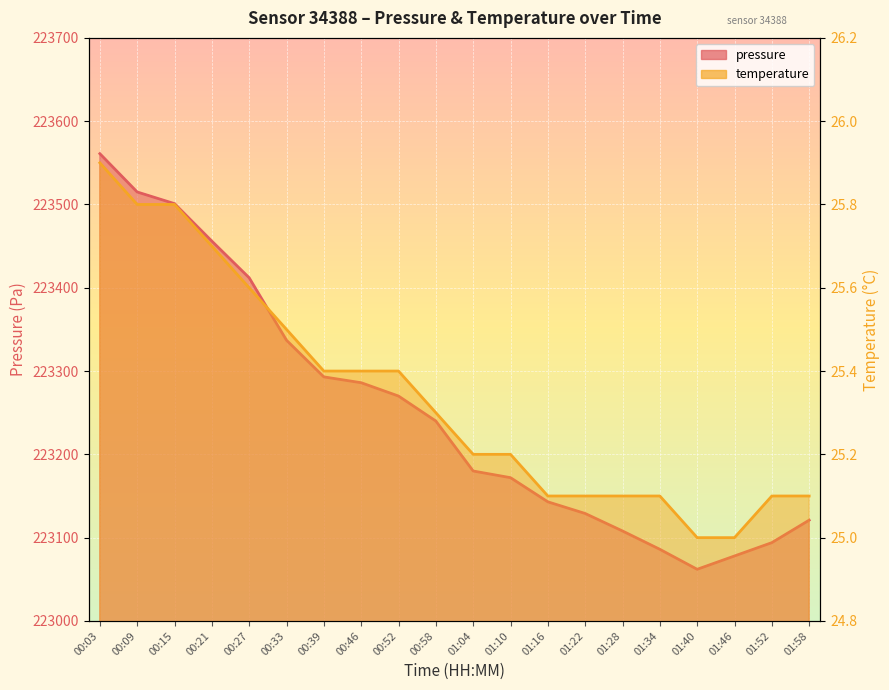

Which series has the widest spread of values?

pressure